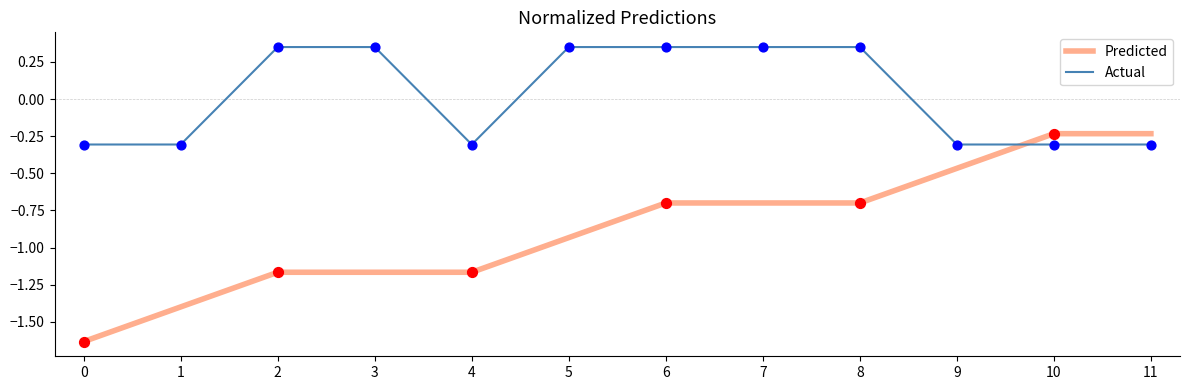

Which series has the widest spread of values?

Predicted